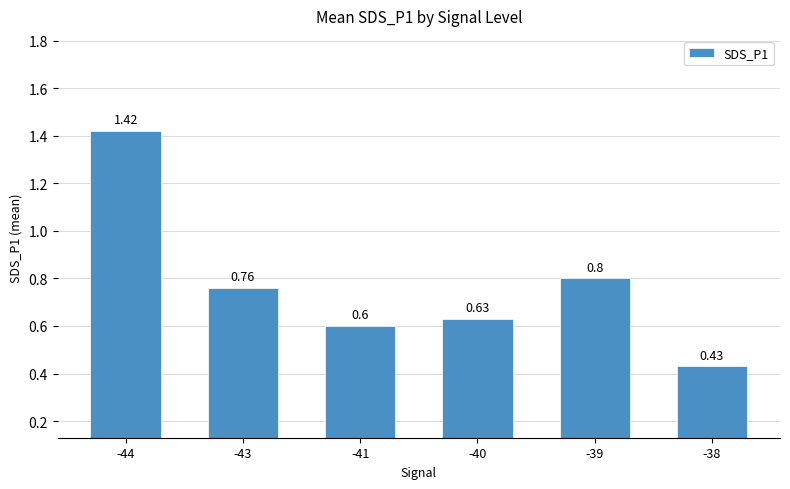

What is the sum of all values?

4.6